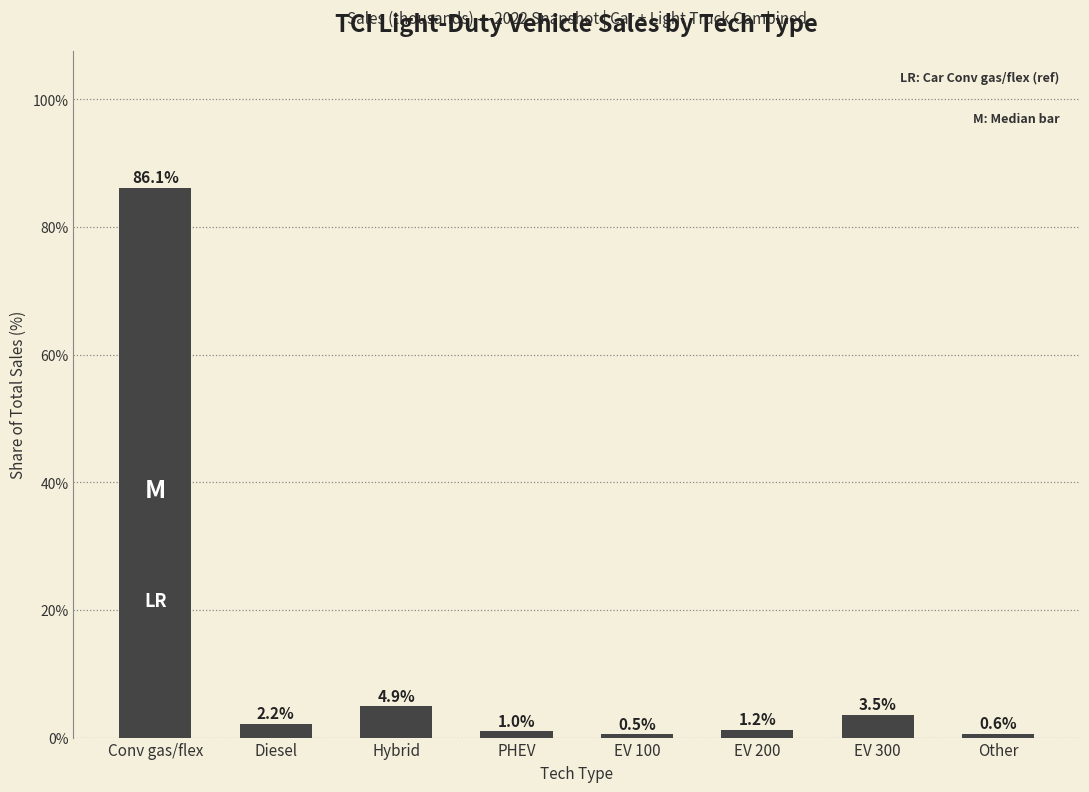

At which label is the value closest to 43?

Hybrid